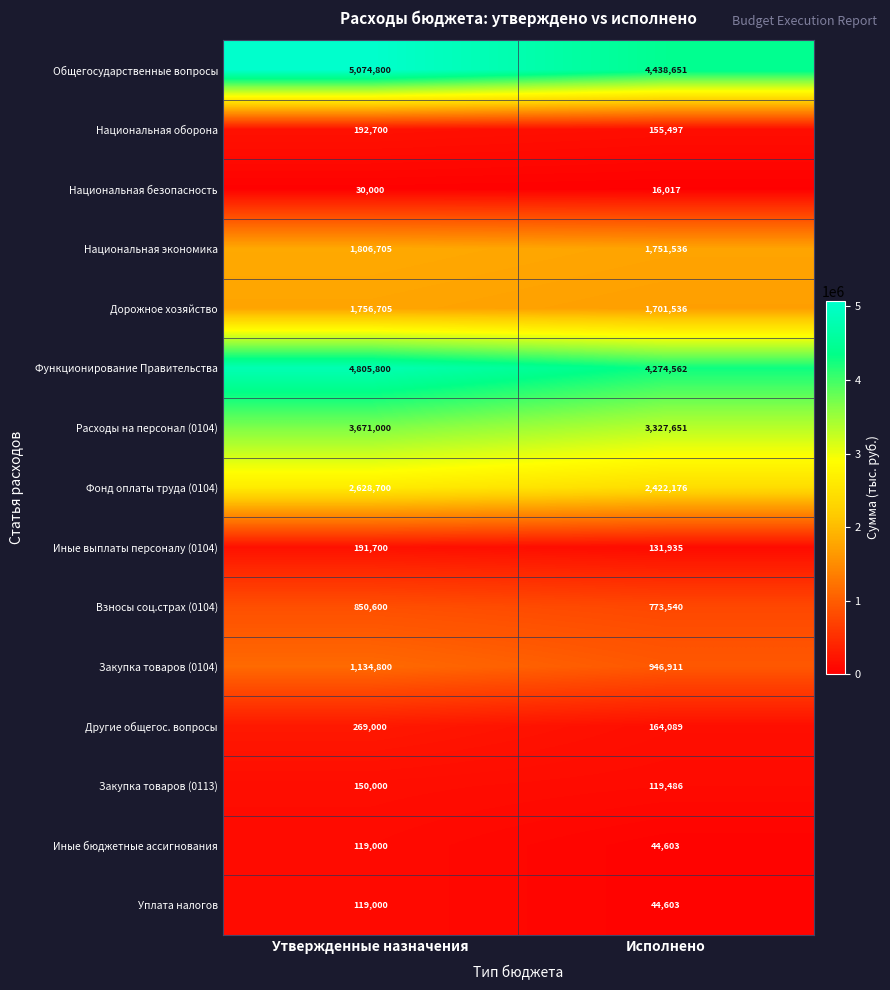

List the labels in order of Дорожное хозяйство value, smallest first.

Исполнено, Утвержденные назначения